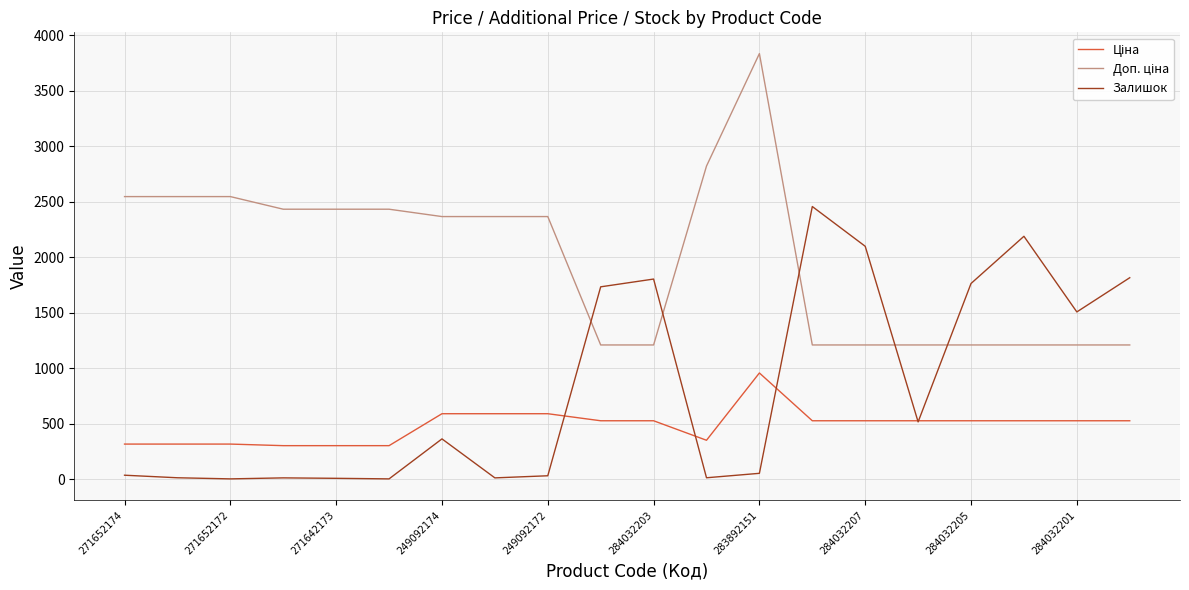

What is the greatest value displayed?

3833.8